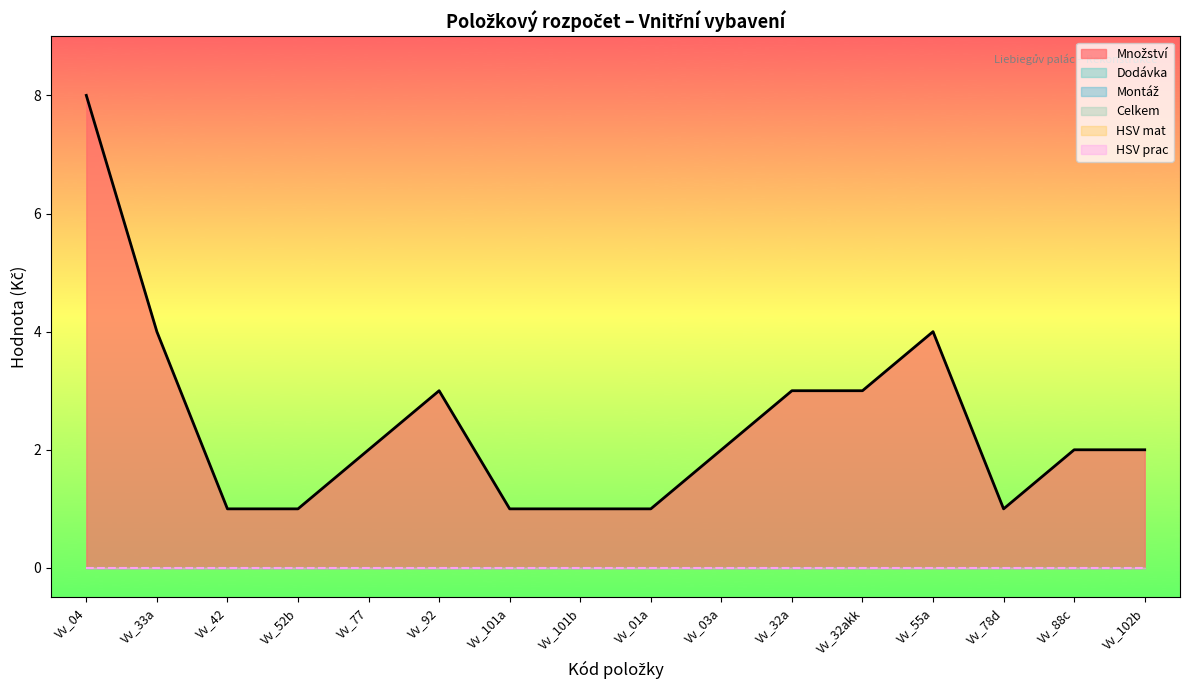

The HSV prac series shows 0 at Vv_102b. True or false?

True